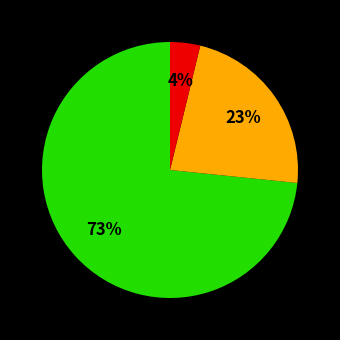

Is there any slice that represents more than half of the pie?

Yes